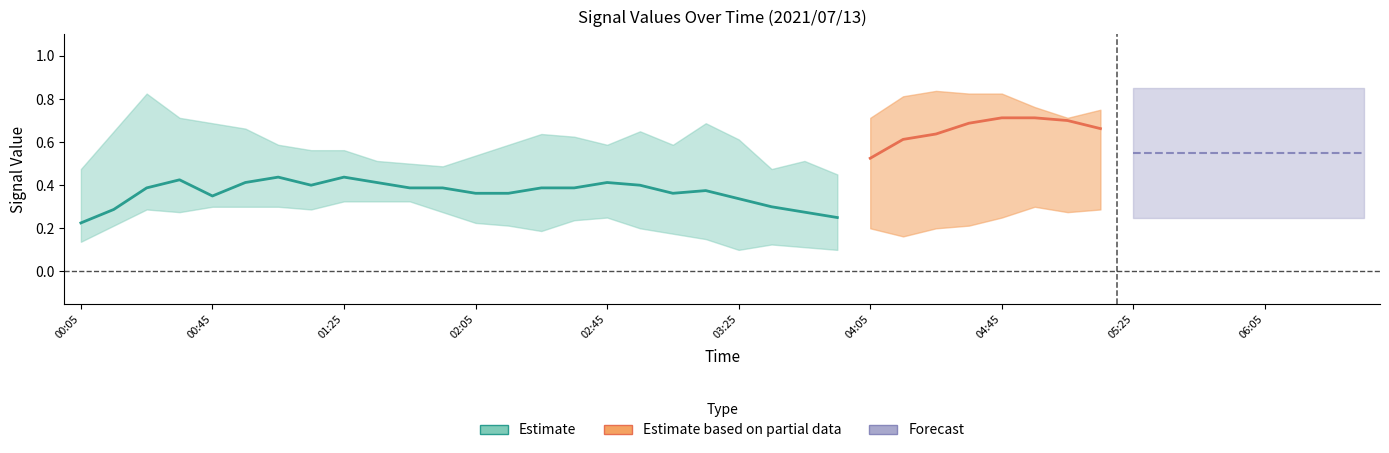

List the labels in order of 7.022 value, largest first.

00:15, 01:05, 01:15, 00:45, 02:05, 02:35, 03:05, 03:15, 03:25, 04:15, 04:45, 04:55, 00:05, 00:35, 01:25, 01:35, 01:45, 01:55, 02:25, 02:55, 04:05, 04:35, 05:05, 05:35, 06:25, 00:55, 02:15, 03:35, 03:55, 04:25, 05:15, 05:25, 06:35, 00:25, 02:45, 05:55, 06:05, 03:45, 05:45, 06:15